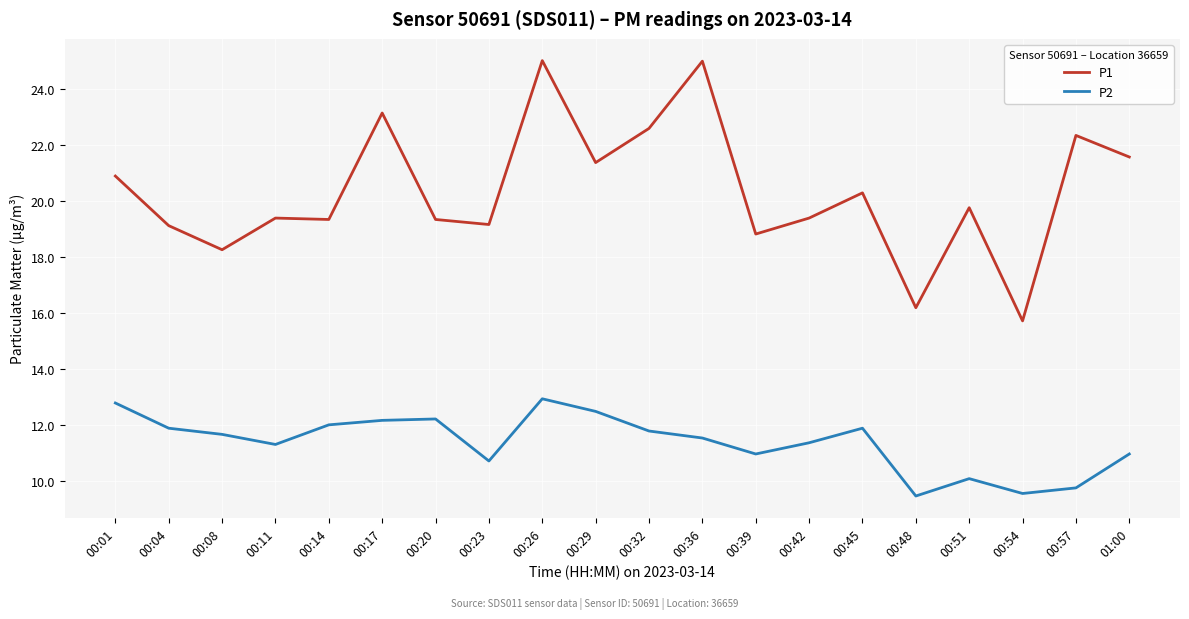

The value of P2 at 00:14 is 12.0. True or false?

True